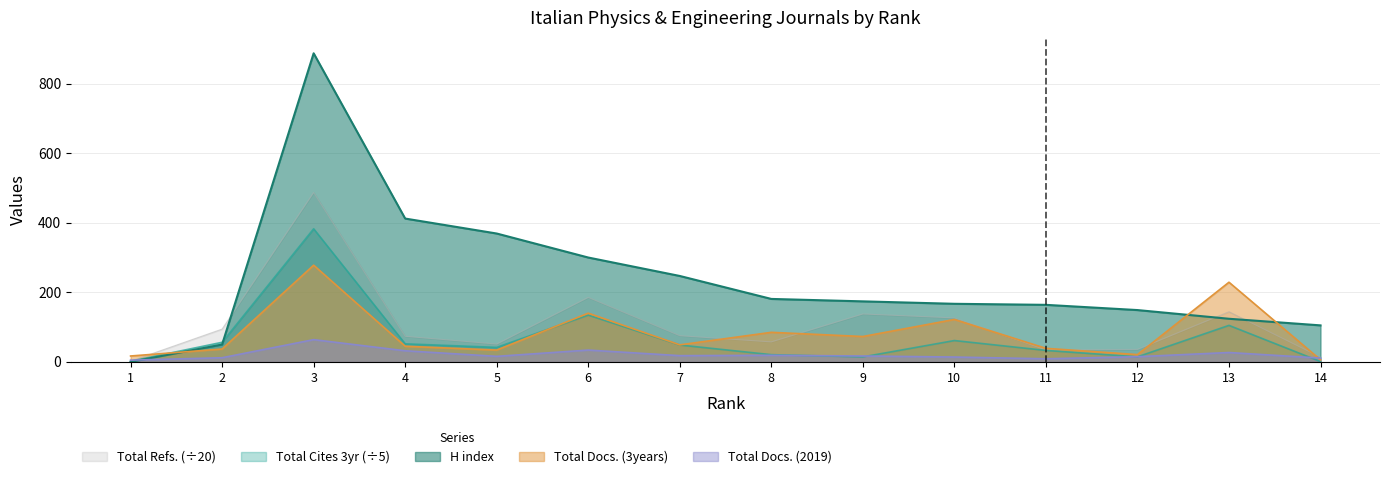

What is the approximate value of Total Docs. (3years) at 3?

278.0